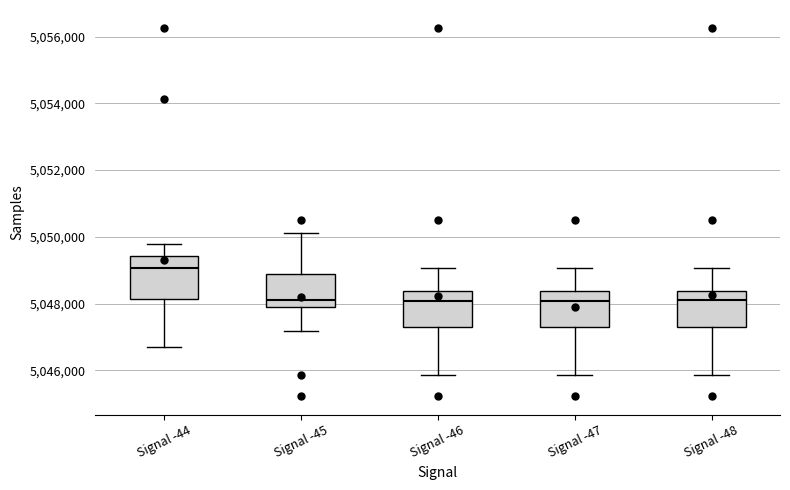

Where is the lower edge of the box for Signal -48 on the y-axis? The values are not printed on the chart, so give them approximately, as read against the axis.

5047200